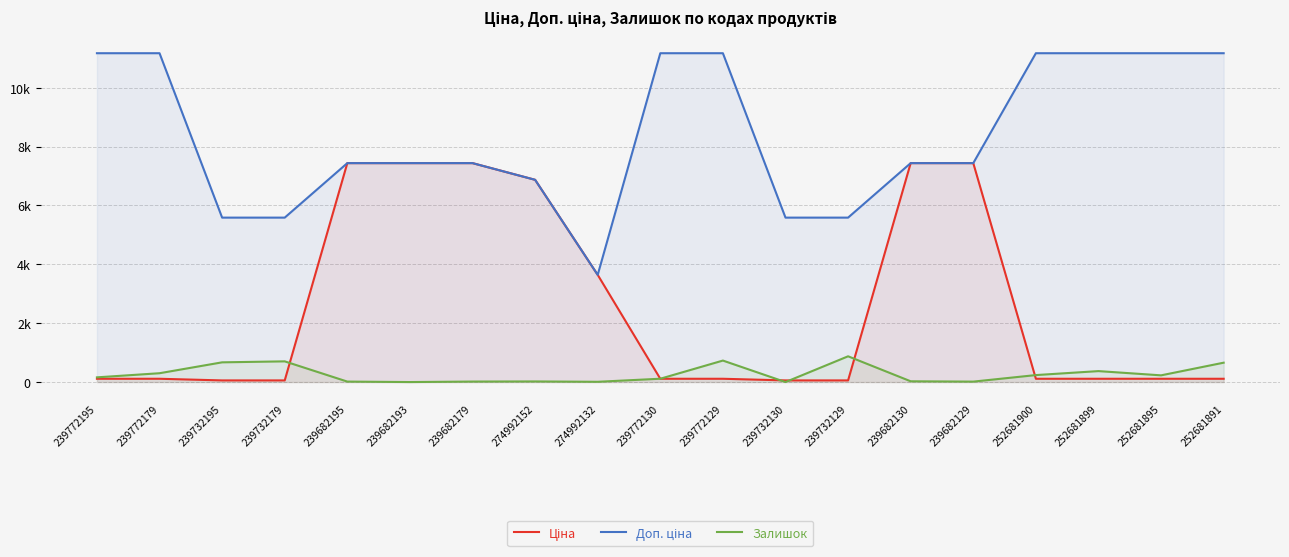

Rank the categories by Ціна value from highest to lowest.

239682195, 239682193, 239682179, 239682130, 239682129, 274992152, 274992132, 239772195, 239772179, 239772130, 239772129, 252681900, 252681899, 252681895, 252681891, 239732195, 239732179, 239732130, 239732129